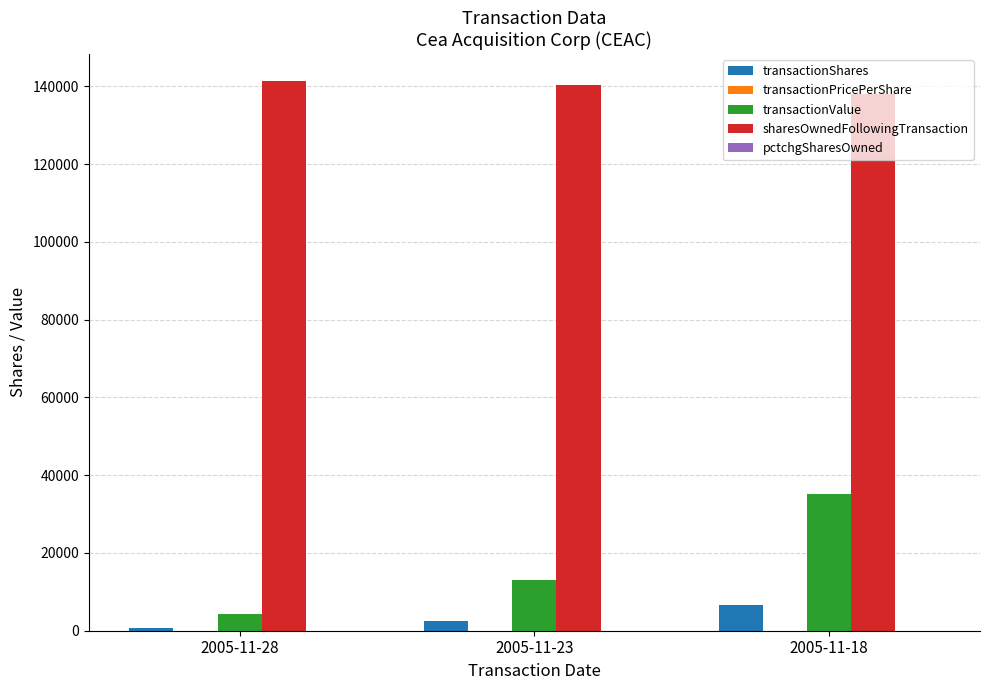

At which label does transactionValue reach its peak?

2005-11-18